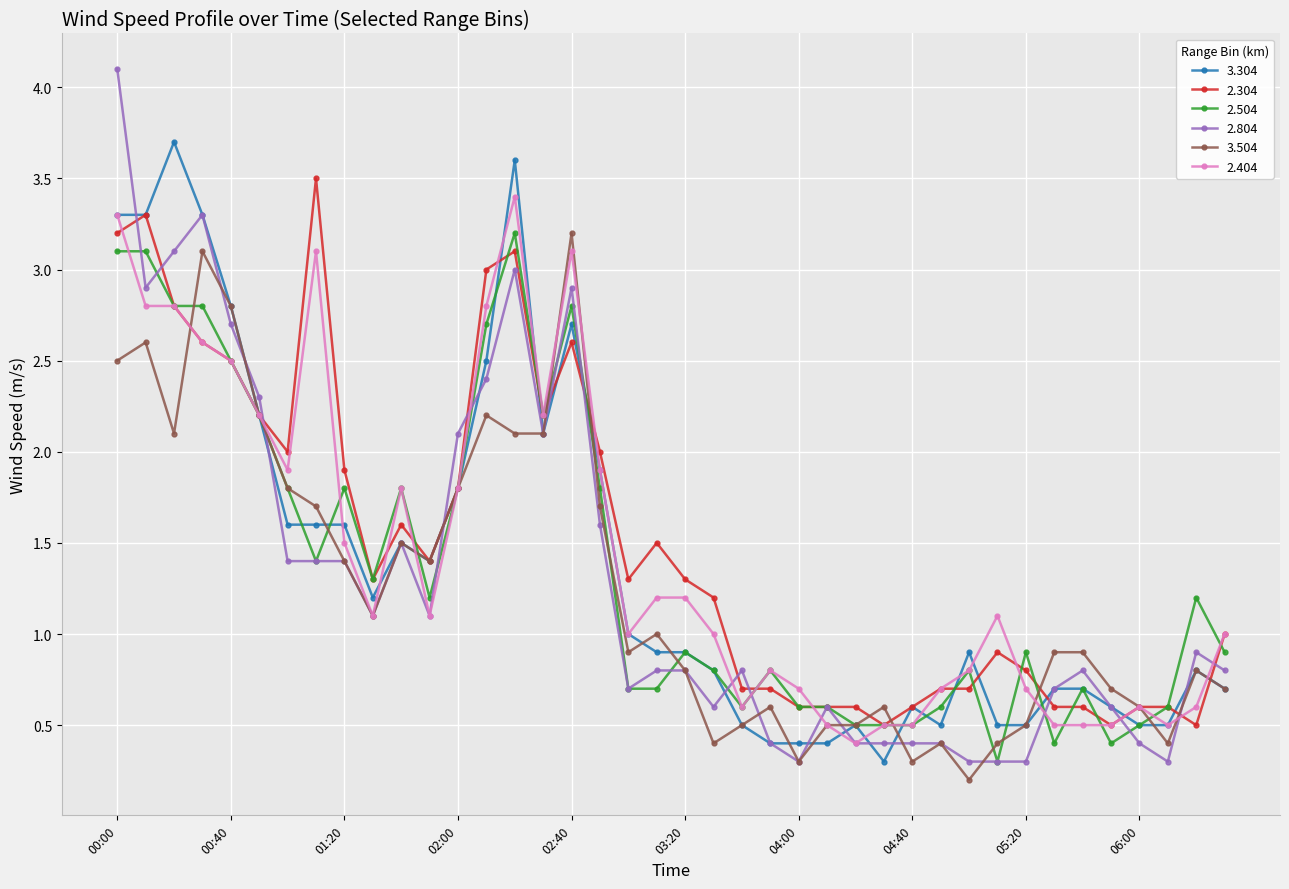

Which series has the largest range (max minus min)?

2.804